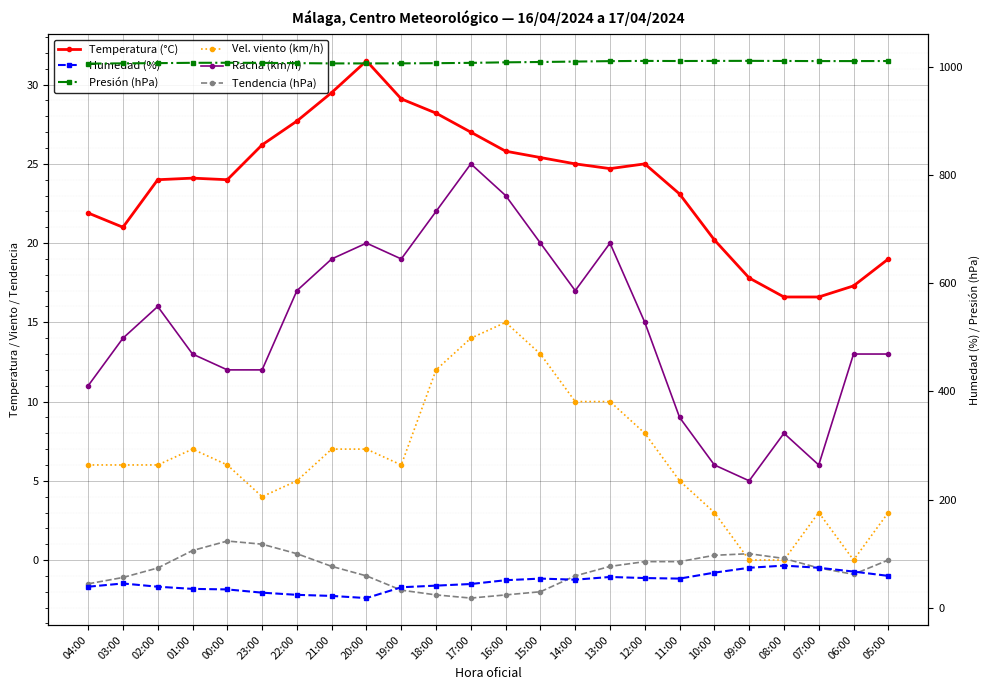

True or false: Vel. viento (km/h) has a value of 5.0 at 22:00.

True